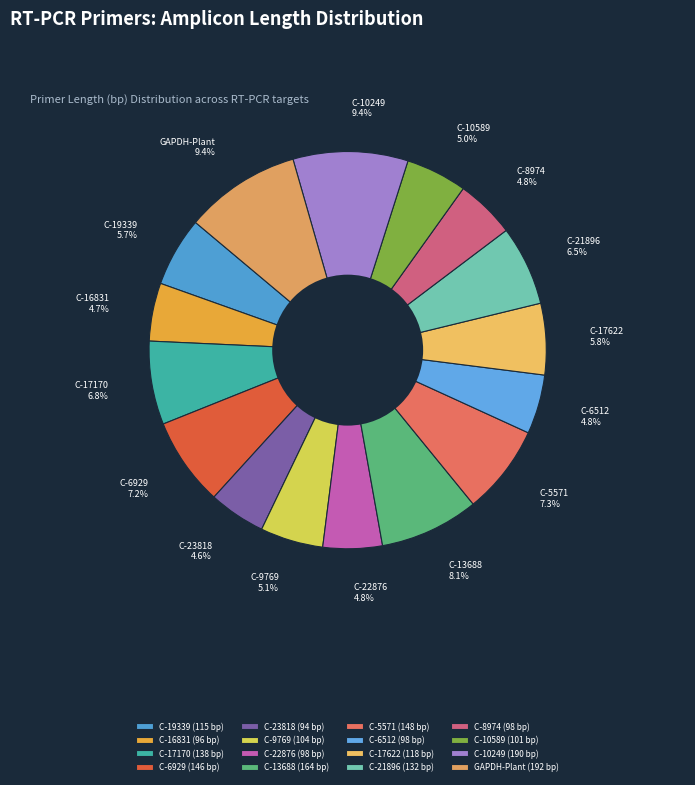

Is C-19339 the majority of the pie?

No